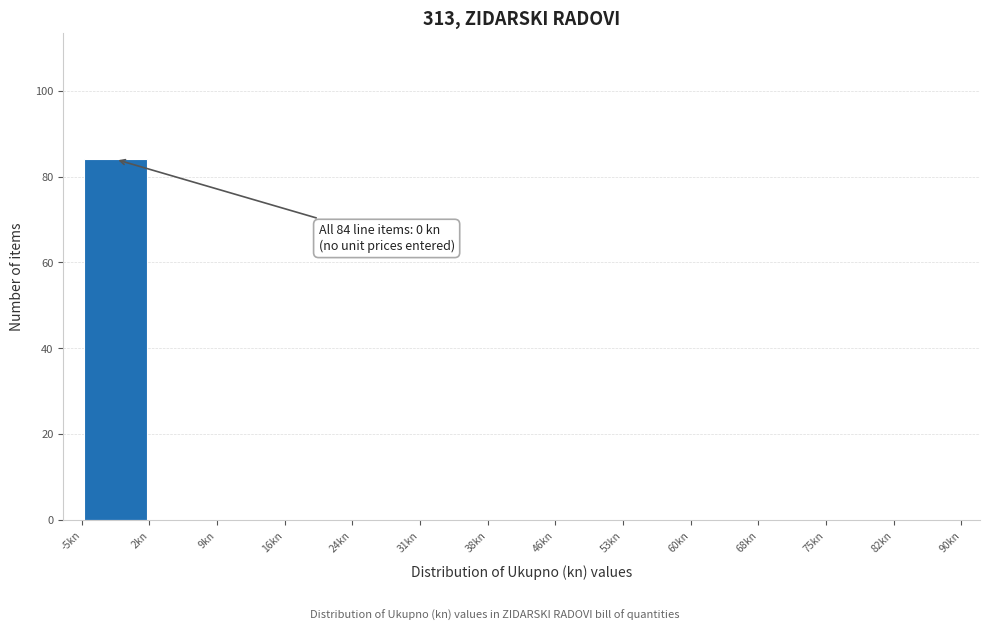

Which range on the x-axis has the tallest bar?

-5 to 2